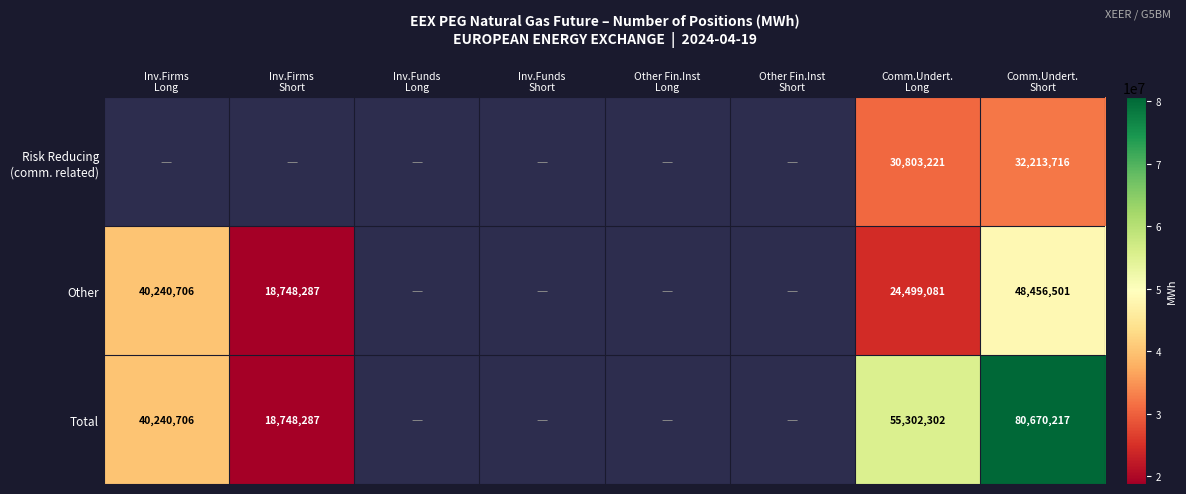

True or false: Other has a value of 13124106.2 at Inv.Firms Long.

False